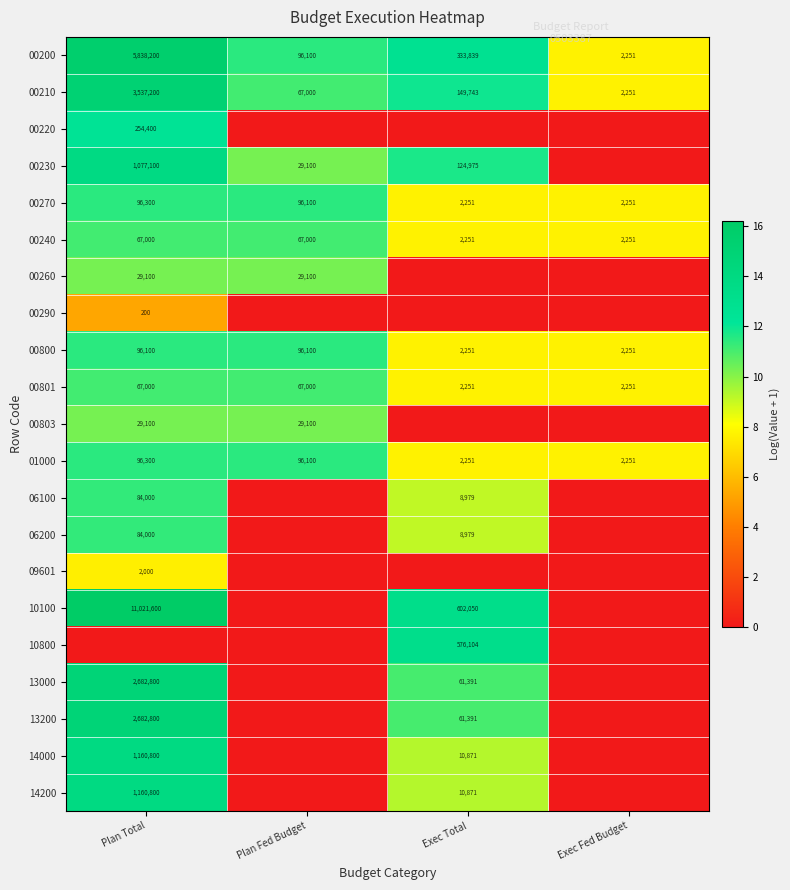

Is the value of 13200 at Exec Total greater than the value of 01000 at Exec Total?

Yes